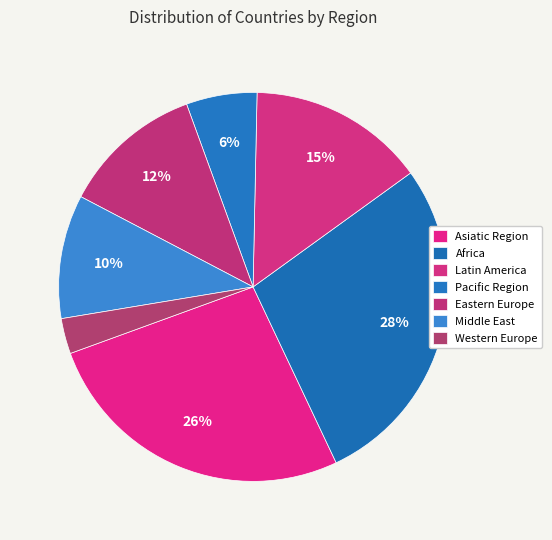

How many slices are in this pie chart?

7